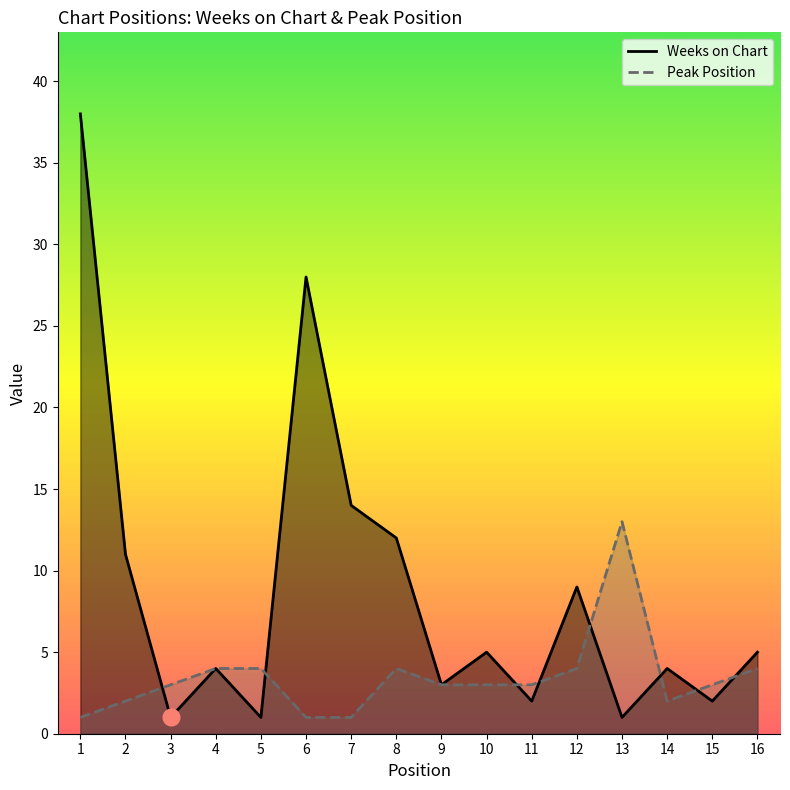

Read the Peak Position value at 6.

1